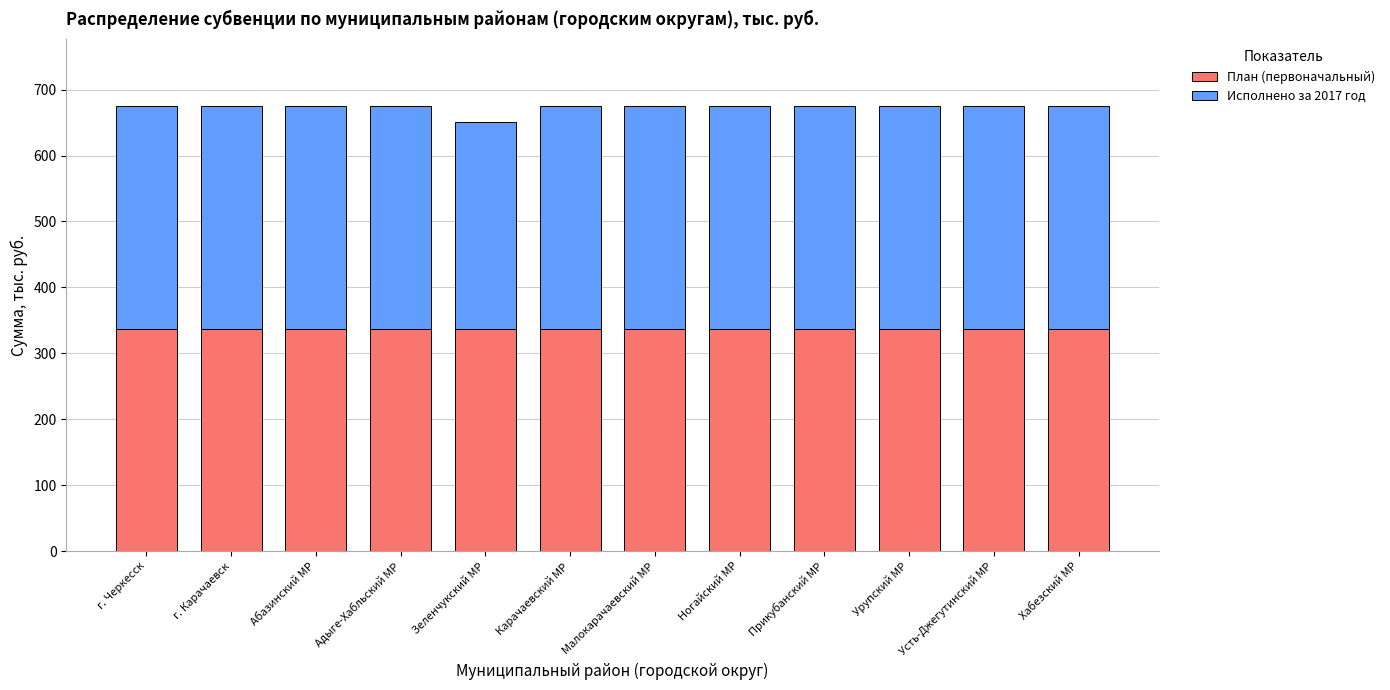

True or false: План (первоначальный) has a value of 520.6 at Хабезский МР.

False